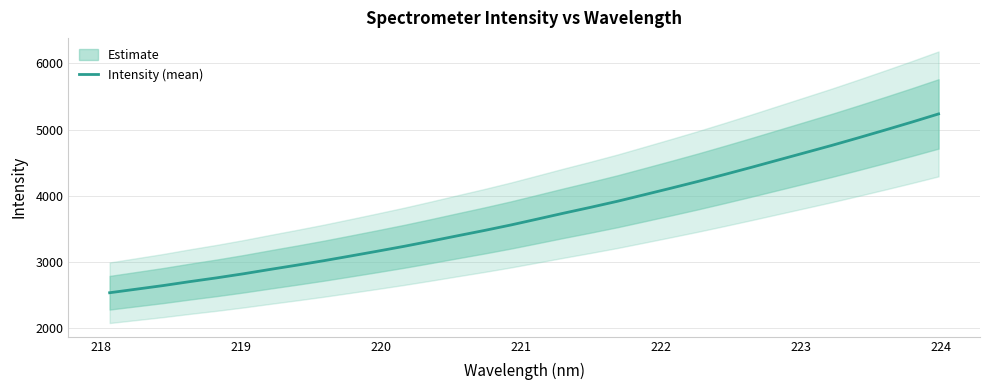

What is the lowest value of the Intensity (mean) series?

2537.3